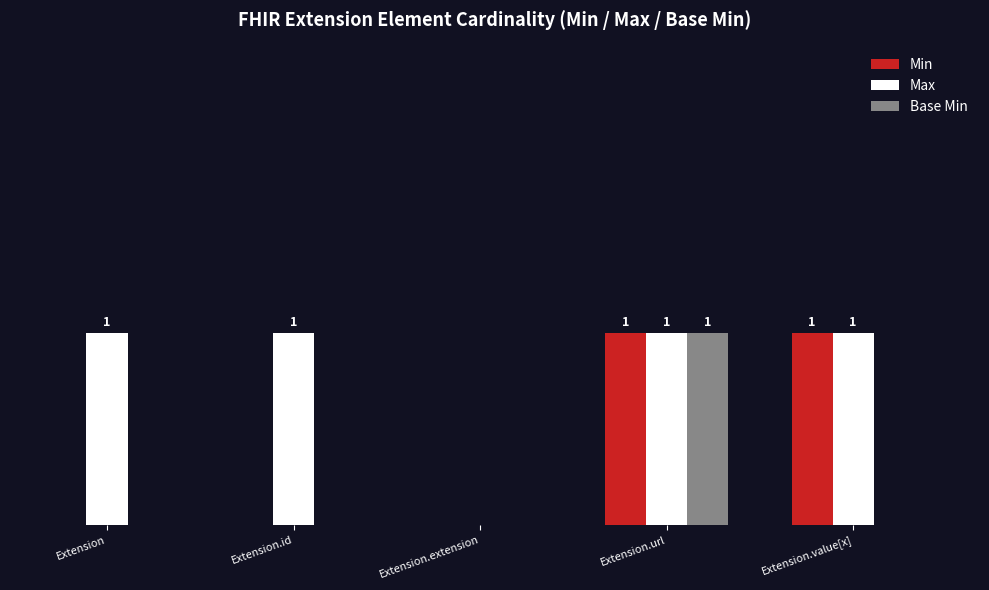

How many Base Min values are between 0 and 1?

5